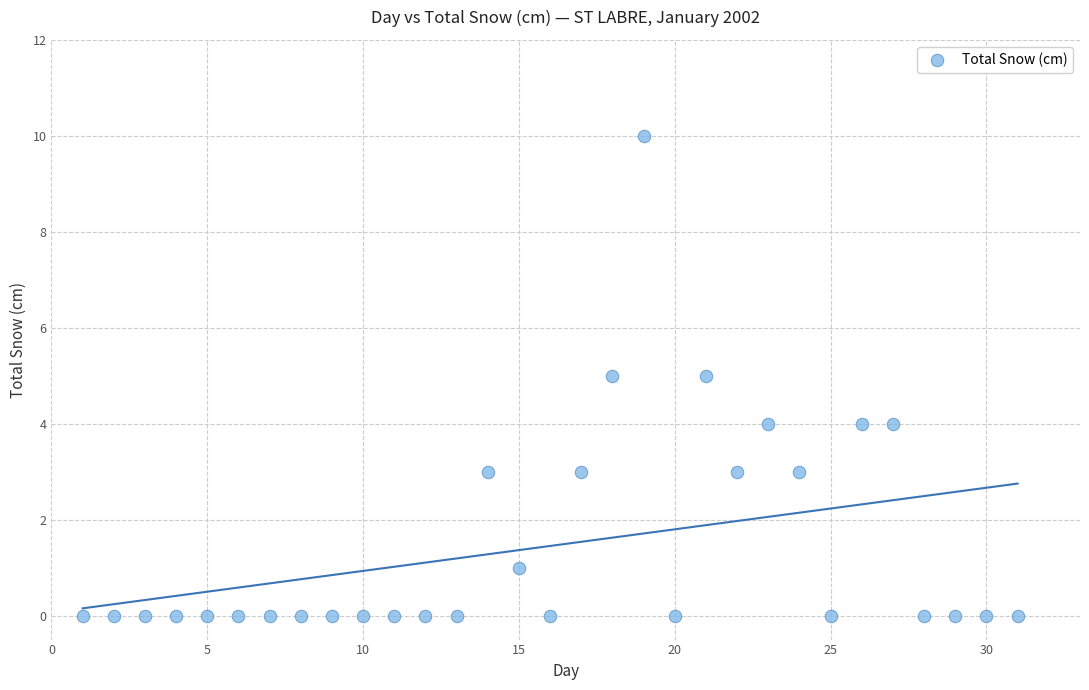

What is the range of X values (max minus min)?

30